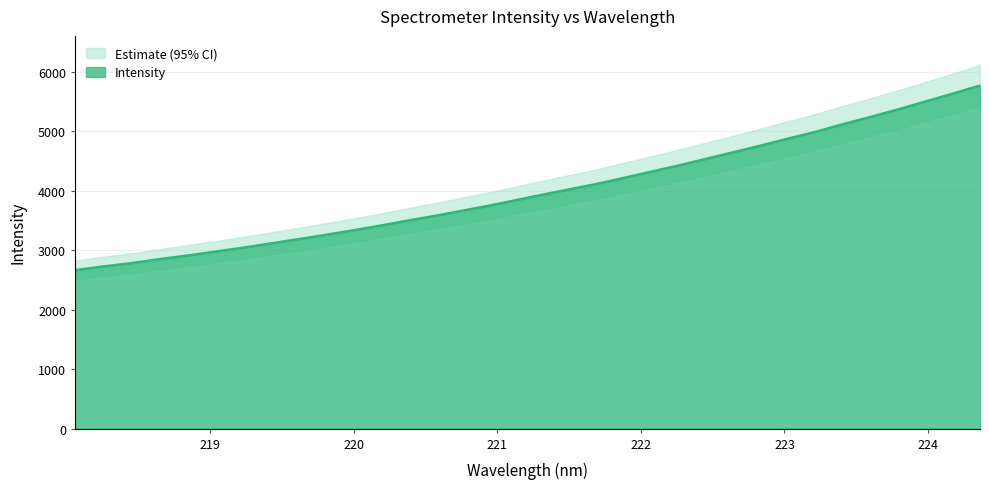

How many lines are shown in the chart?

1